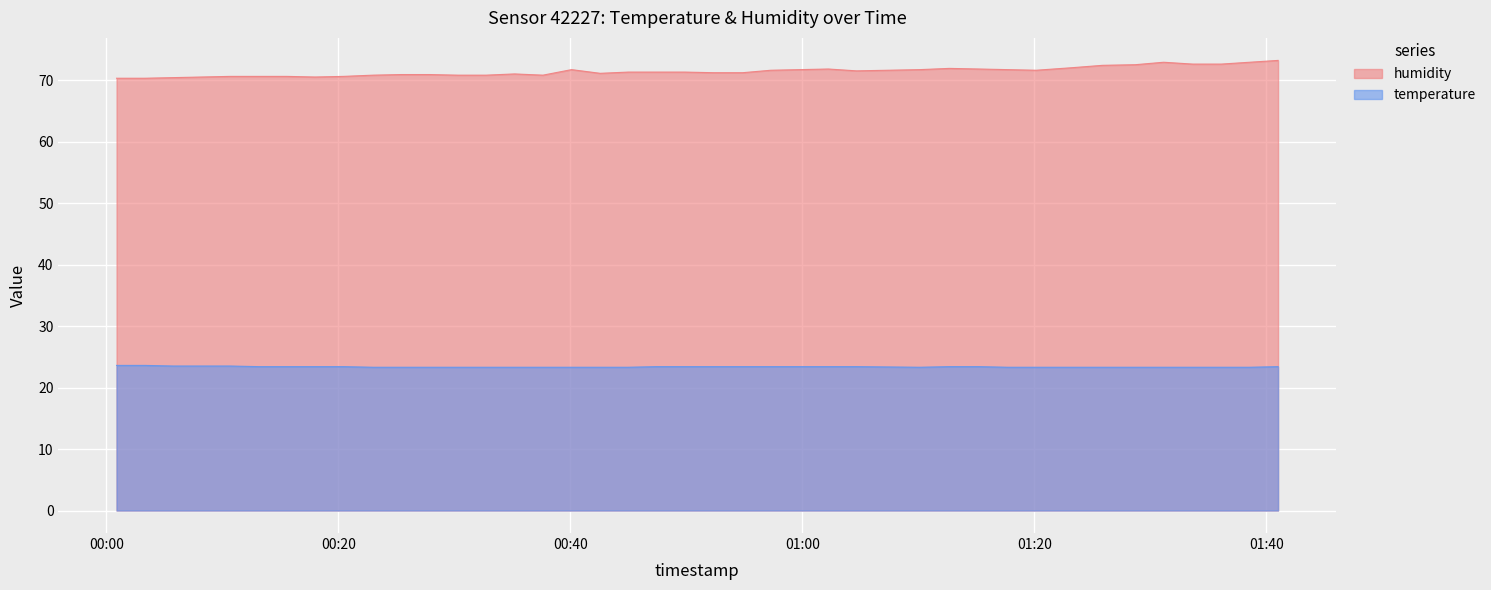

Which has a higher value, 2023-06-22T00:54:51 or 2023-06-22T01:20:09?

2023-06-22T01:20:09